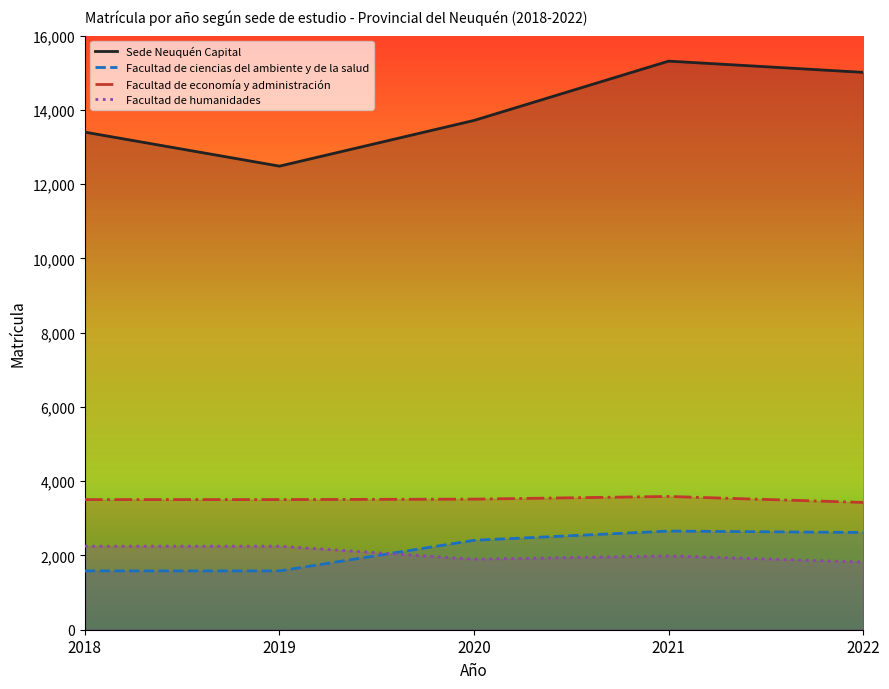

Reading left to right, what are all the values shown in this chart?

Sede Neuquén Capital: 13401	12485	13716	15313	15011
Facultad de ciencias del ambiente y de la salud: 1584	1584	2408	2657	2619
Facultad de economía y administración: 3505	3505	3517	3589	3428
Facultad de humanidades: 2249	2249	1899	1988	1823